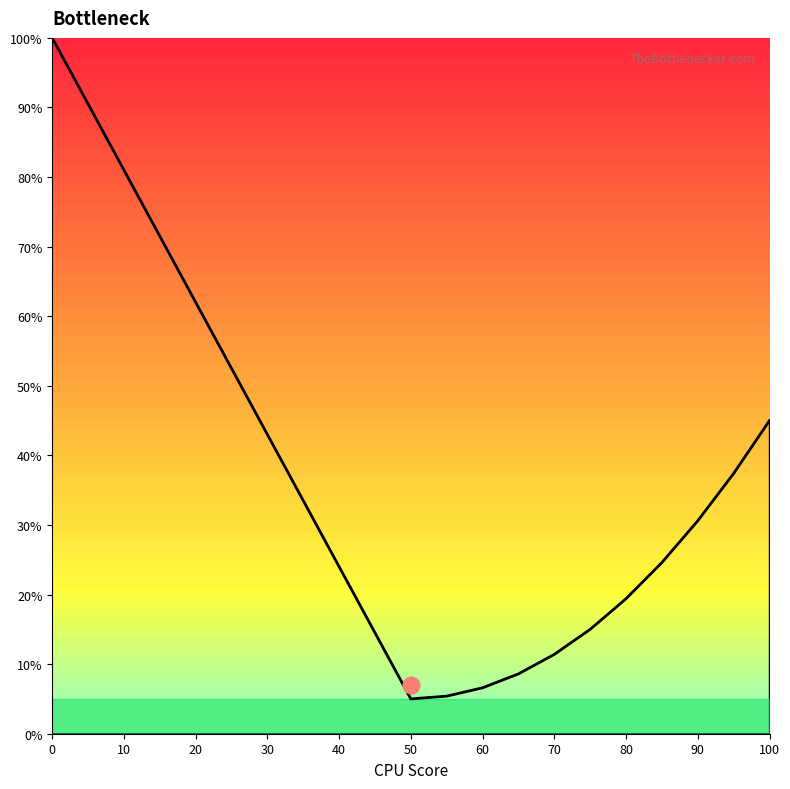

What is the maximum value shown in the chart?

100.0